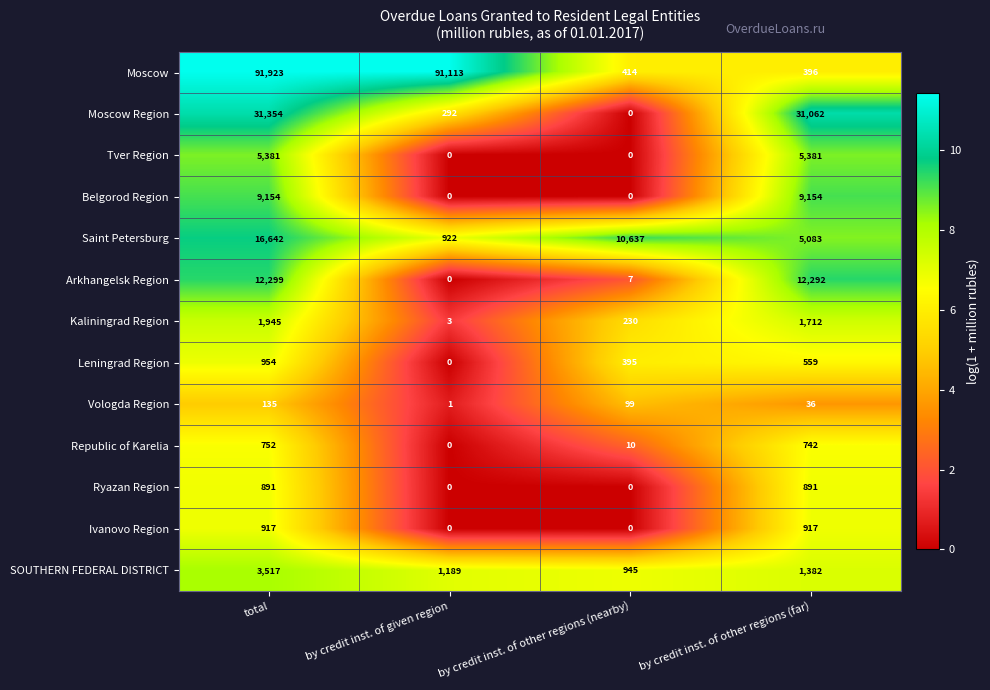

What is the difference between the second highest and second lowest values in the Leningrad Region series?

164